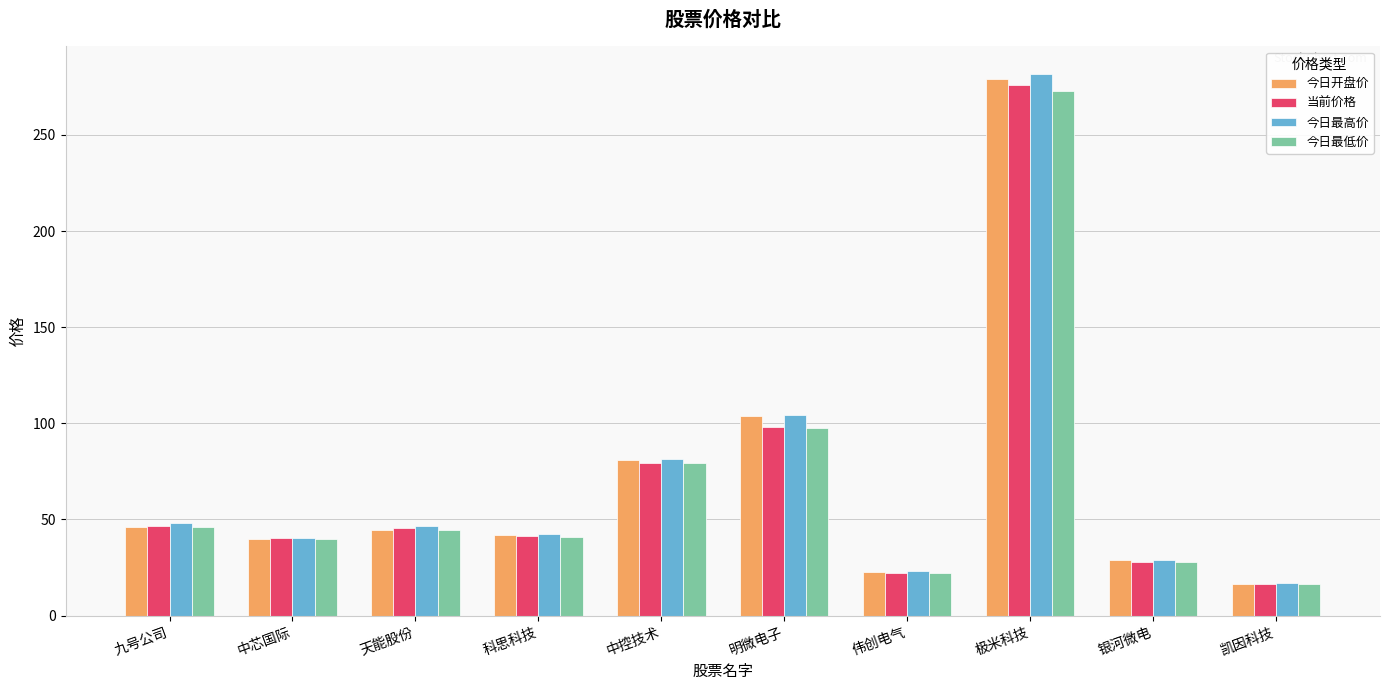

Is the value of 今日最高价 at 明微电子 greater than the value of 今日开盘价 at 凯因科技?

Yes